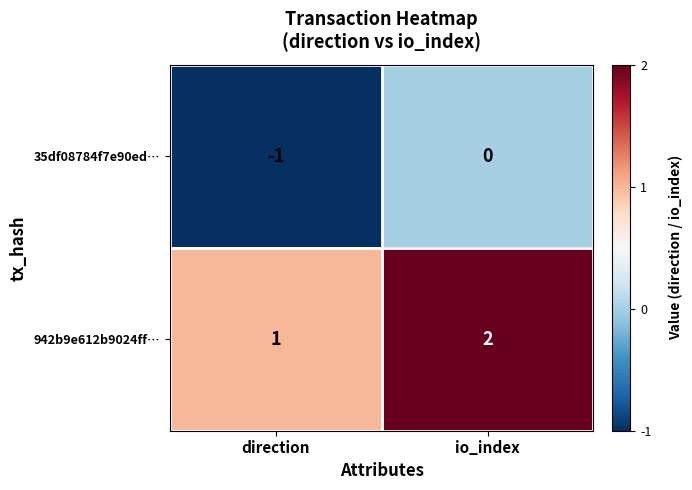

True or false: 35df08784f7e90ed… has a value of -1 at io_index.

False